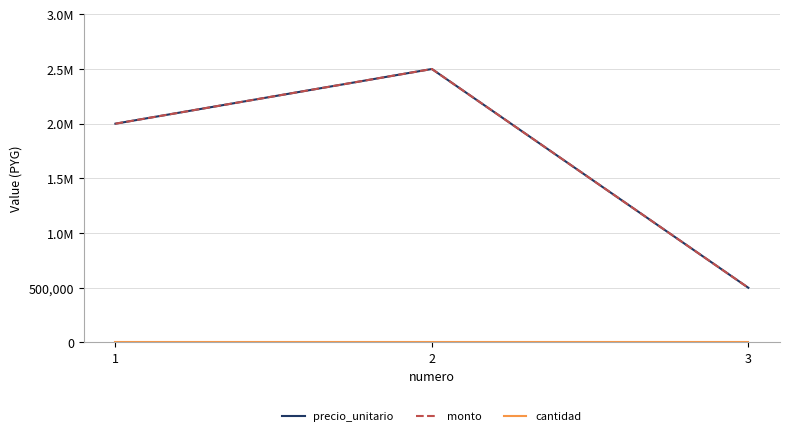

Where is monto nearest to the value 1500000?

1